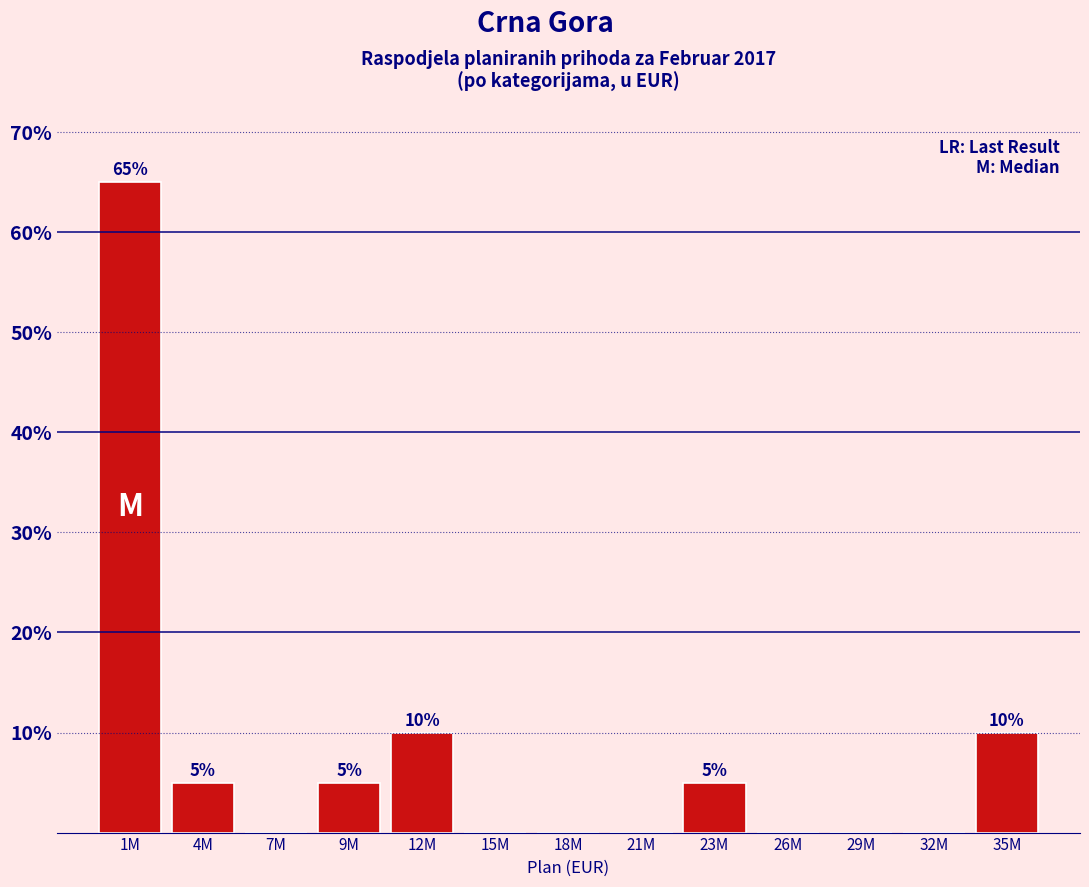

Reading right to left, list all the values displayed in this chart.

35M=10	32M=0	29M=0	26M=0	23M=5	21M=0	18M=0	15M=0	12M=10	9M=5	7M=0	4M=5	1M=65